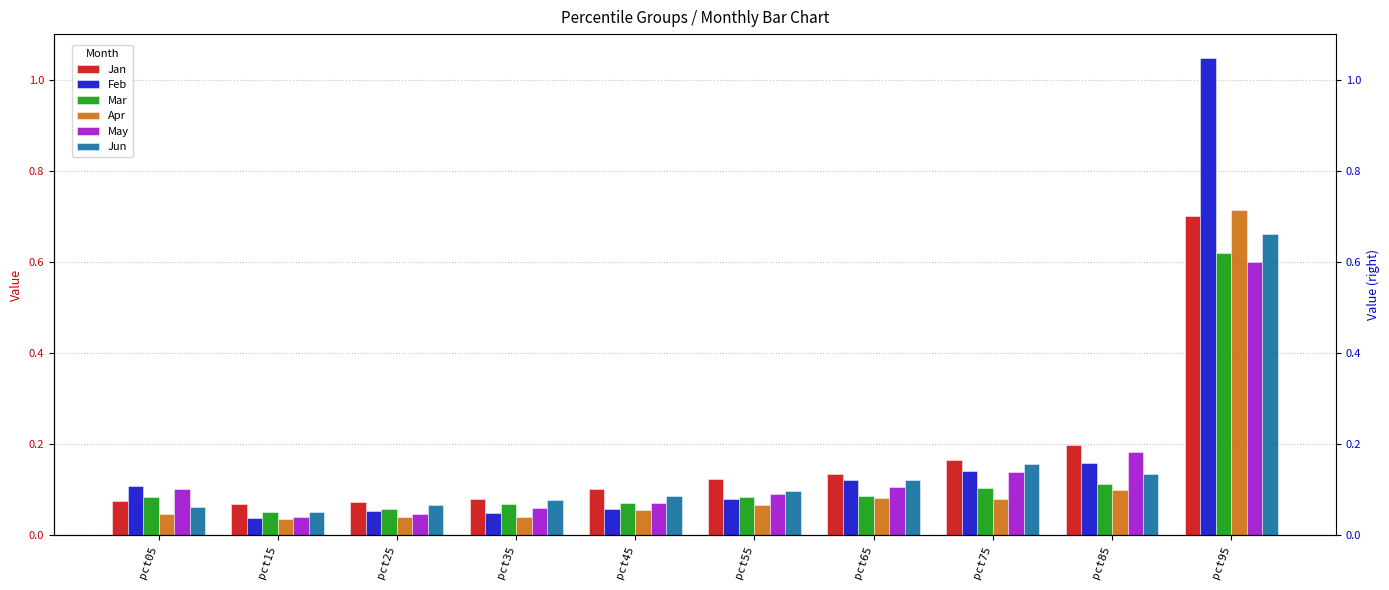

What is the value of the Jan bar at the 4th from the left?

0.1